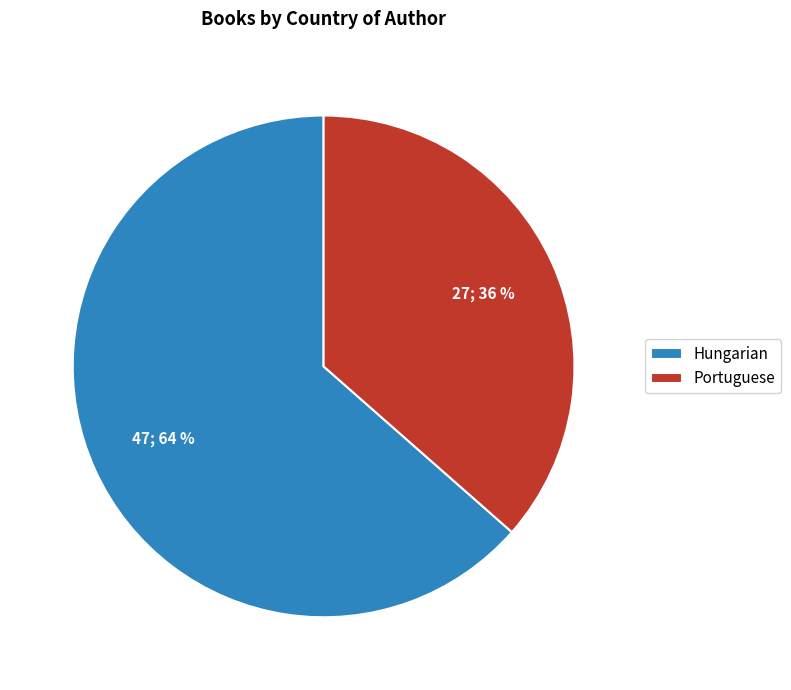

What percentage is the Hungarian slice, to the nearest percent?

64%